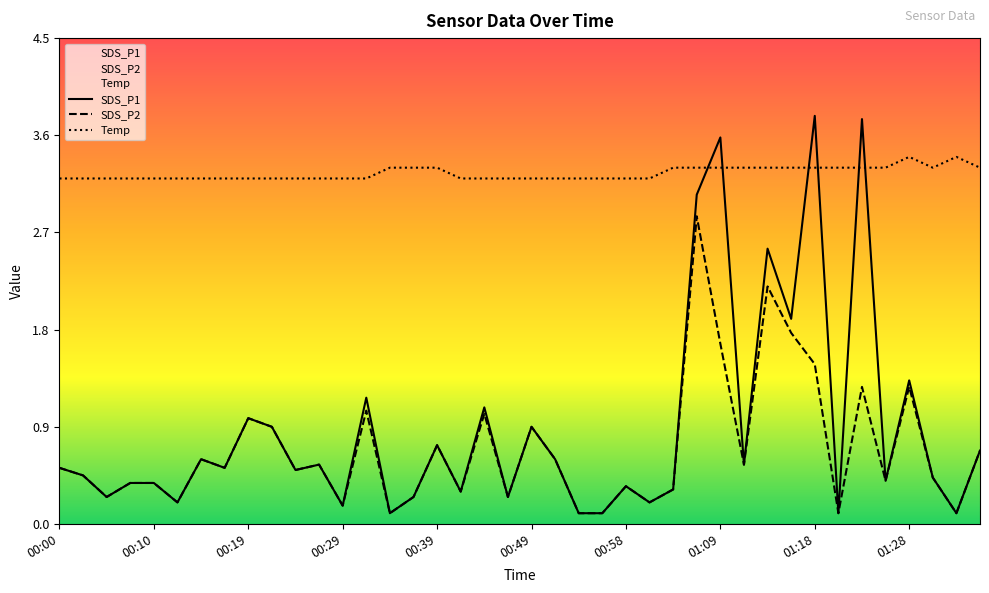

What is the difference between the SDS_P2 values at 00:44 and 00:22?

0.1